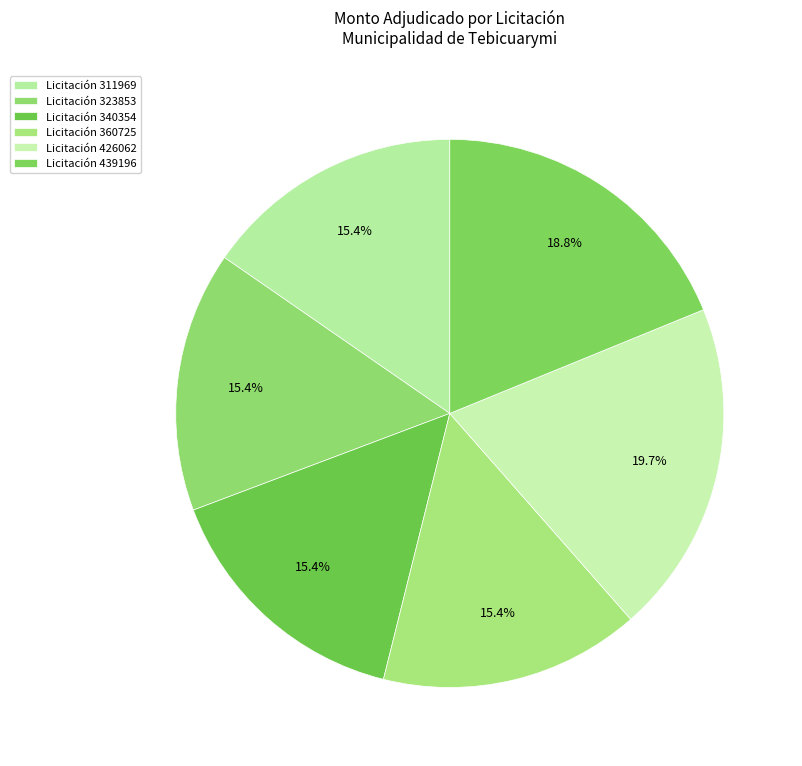

What is the largest slice in the pie chart?

Licitación 426062